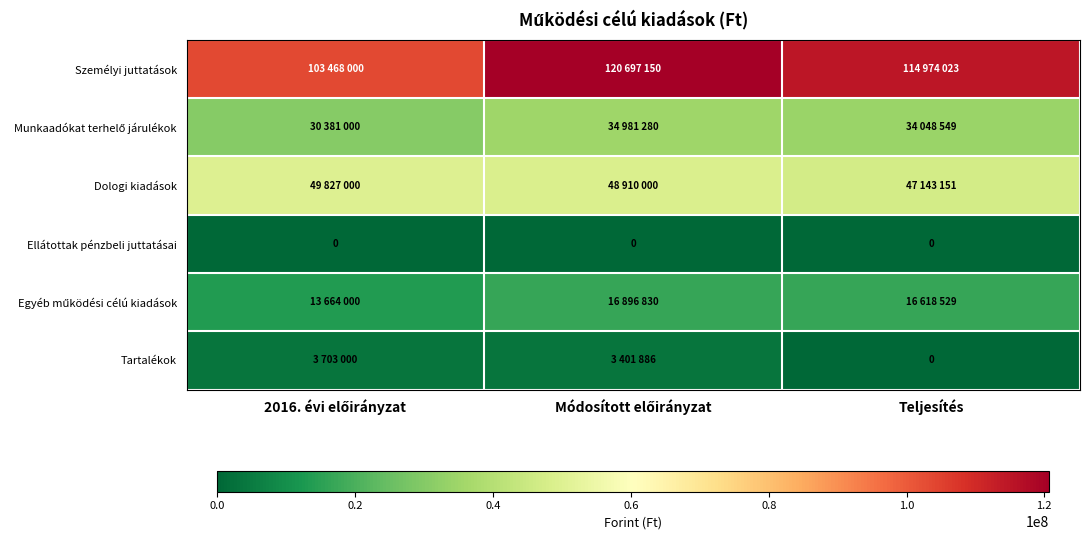

Is it true that Ellátottak pénzbeli juttatásai equals 0 at Teljesítés?

True